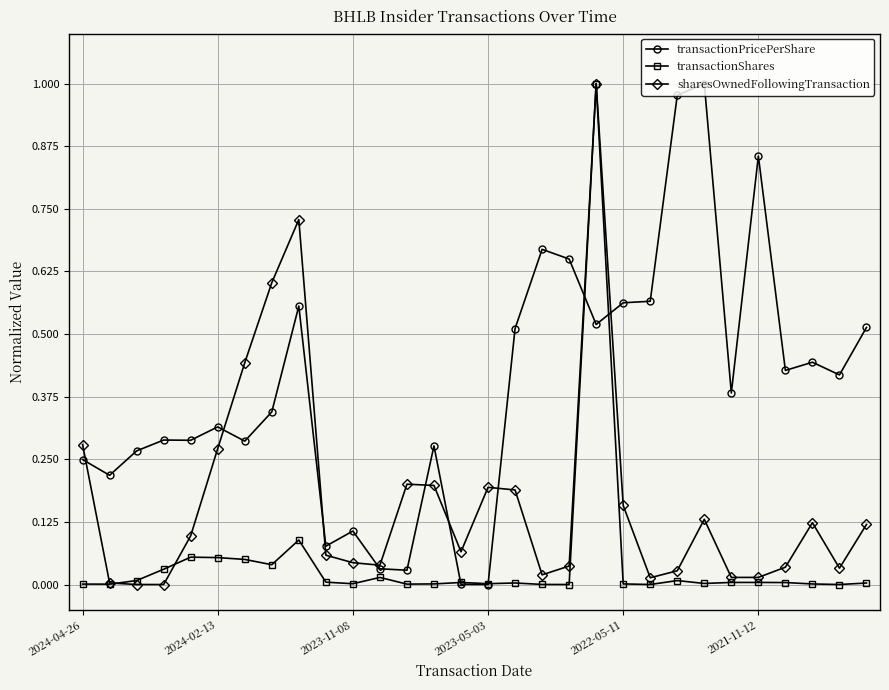

True or false: transactionPricePerShare has more than 1 interior local peaks.

True